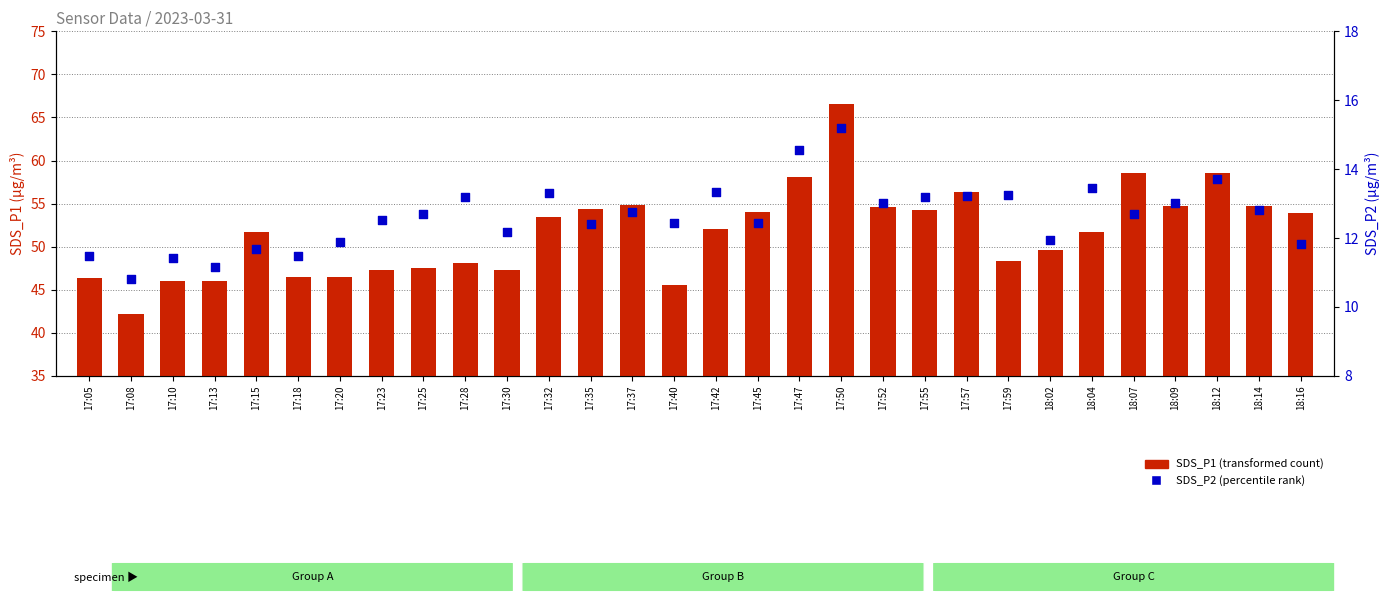

Which series contains the highest Y value?

SDS_P1 (transformed count)